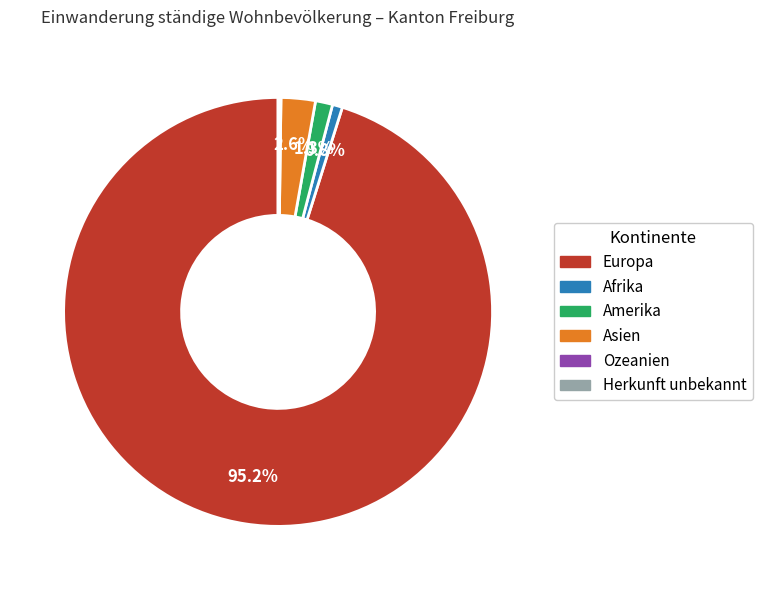

What portion of the pie excludes Asien?

97.4%